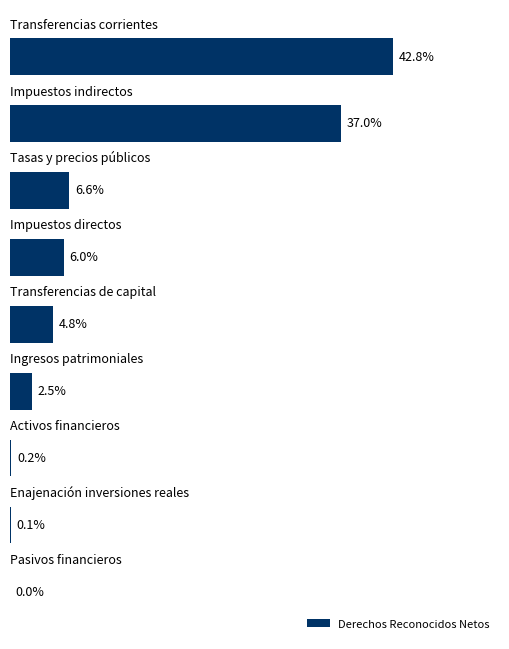

Are the bars horizontal?

Yes